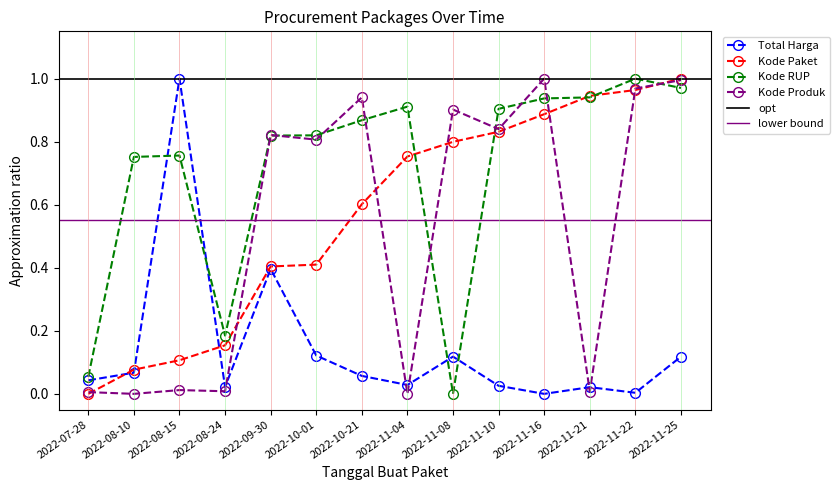

After their last crossing, which series has the higher values: Total Harga or Kode RUP?

Kode RUP